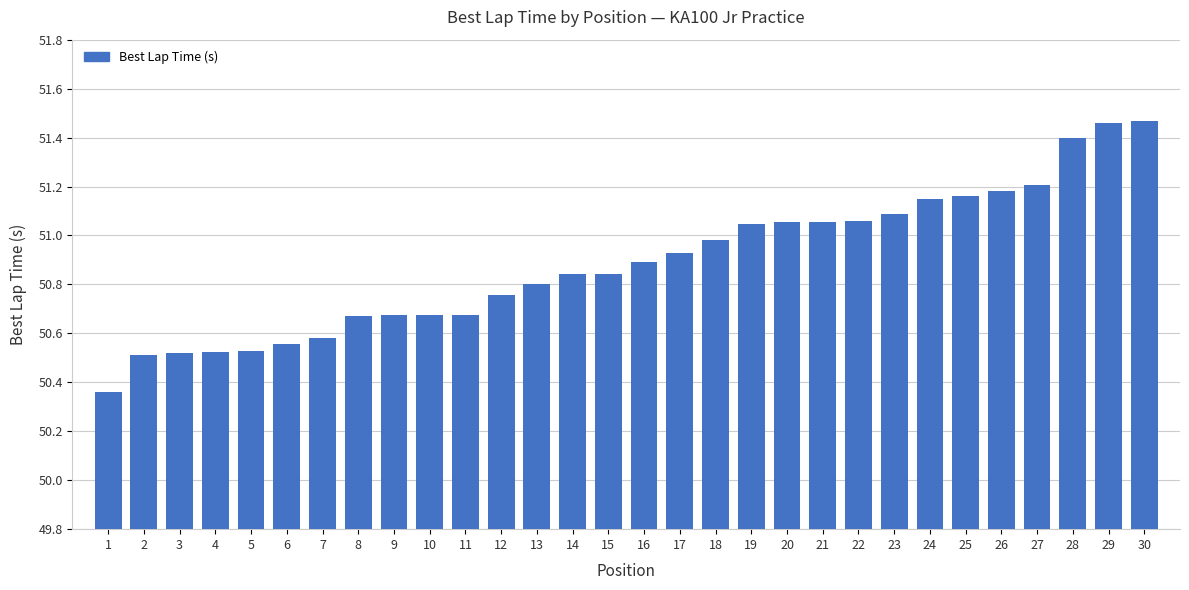

What is the change in value from 20 to 27?

+0.2